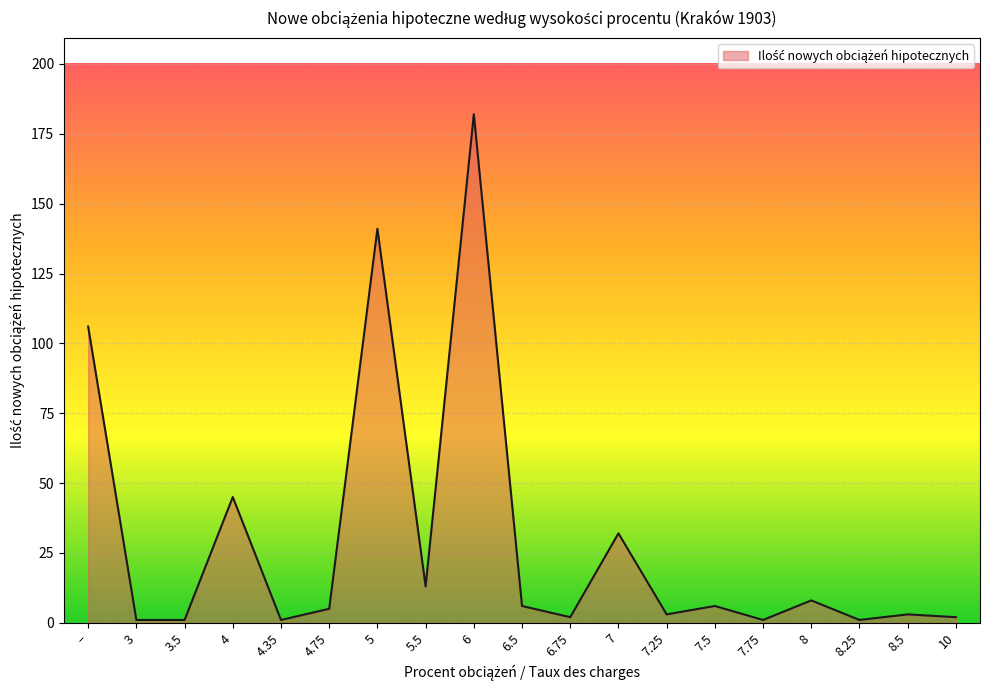

How many lines are shown in the chart?

1